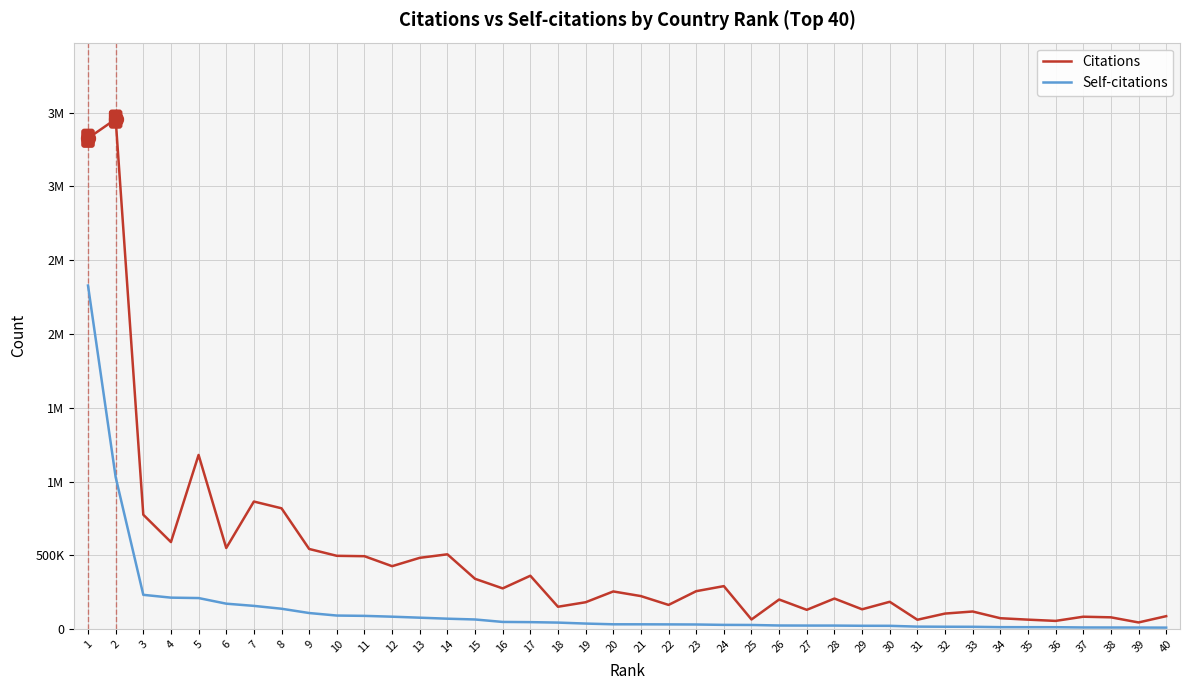

Reading left to right, transcribe all the data shown in this chart.

Citations: 1=3326959	2=3456753	3=774971	4=589589	5=1180199	6=549322	7=864286	8=818479	9=542756	10=496346	11=493721	12=426090	13=482747	14=506586	15=340516	16=275520	17=361251	18=150998	19=181623	20=254769	21=223317	22=163497	23=256585	24=290908	25=64832	26=200071	27=130160	28=206702	29=133735	30=184650	31=62983	32=104828	33=118832	34=73309	35=63622	36=55148	37=83494	38=79385	39=44688	40=87204
Self-citations: 1=2328559	2=1029908	3=231809	4=212803	5=210032	6=171926	7=156947	8=137566	9=108525	10=91397	11=89227	12=83695	13=76935	14=70085	15=64802	16=48135	17=46746	18=43659	19=37085	20=32129	21=31986	22=31480	23=30767	24=28178	25=27519	26=23951	27=23477	28=23365	29=22062	30=21783	31=16338	32=15586	33=15187	34=12815	35=12510	36=12444	37=10579	38=10351	39=10106	40=9536